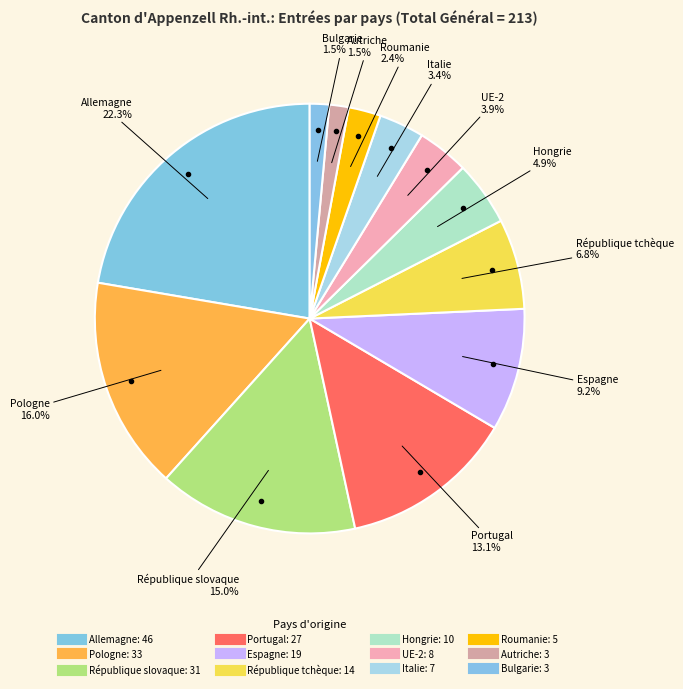

How many segments does this pie chart have?

12